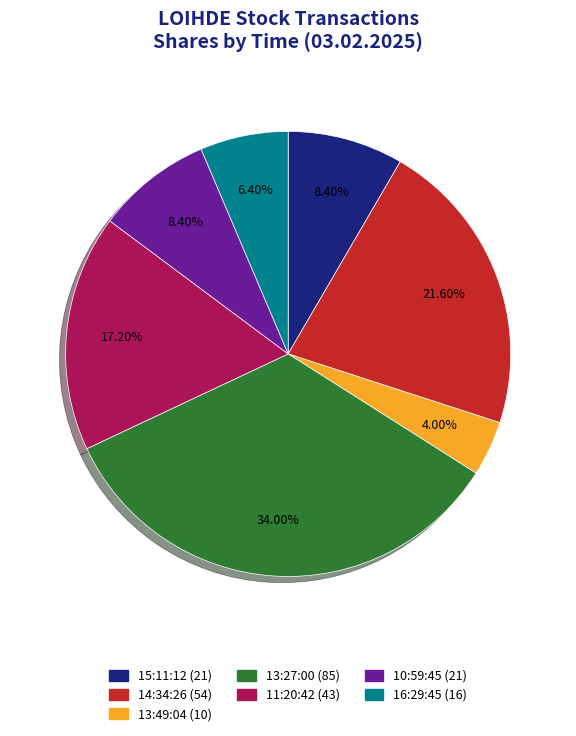

Which category has the biggest portion of the pie?

13:27:00